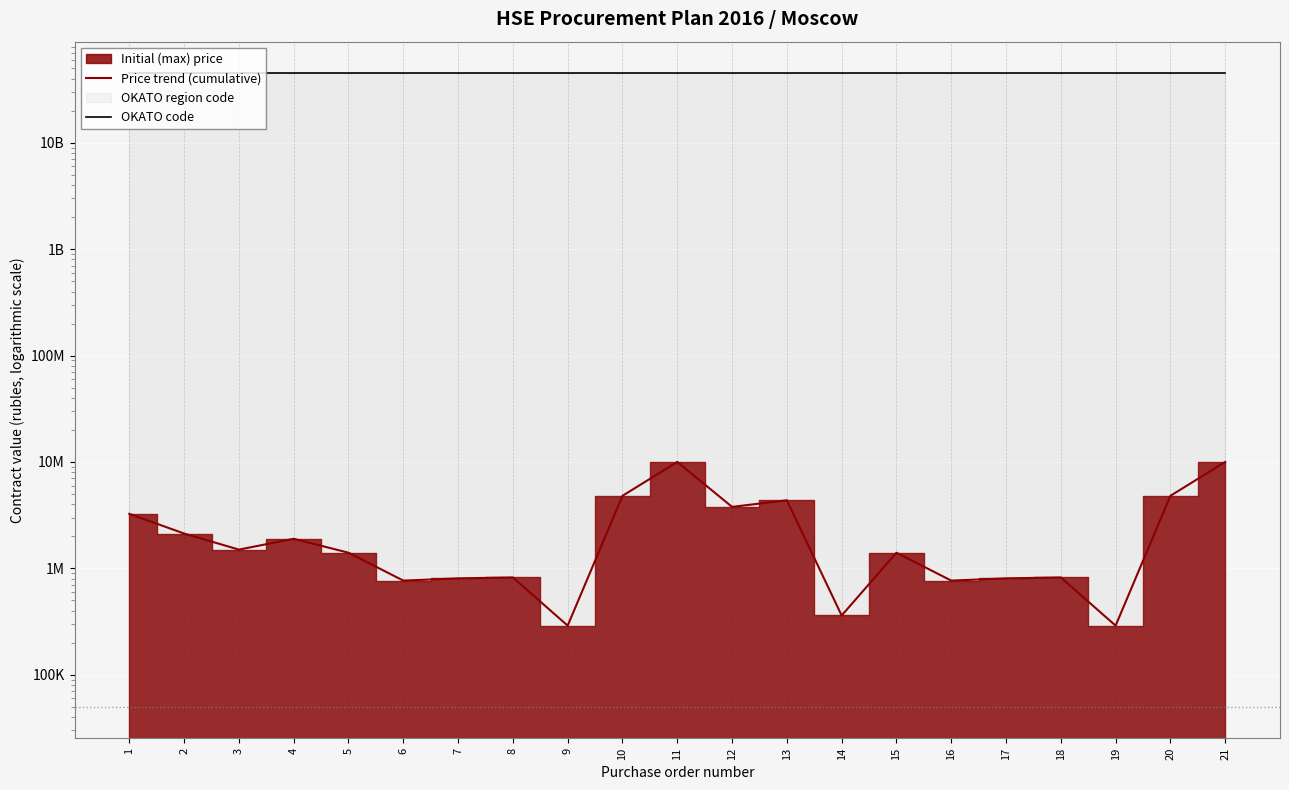

What is the value of the Price trend (cumulative) point at the 2nd from the left?

2121860.0